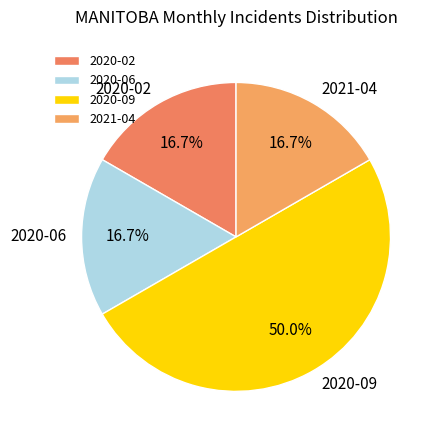

How much of the chart is everything except 2020-02?

83.3%